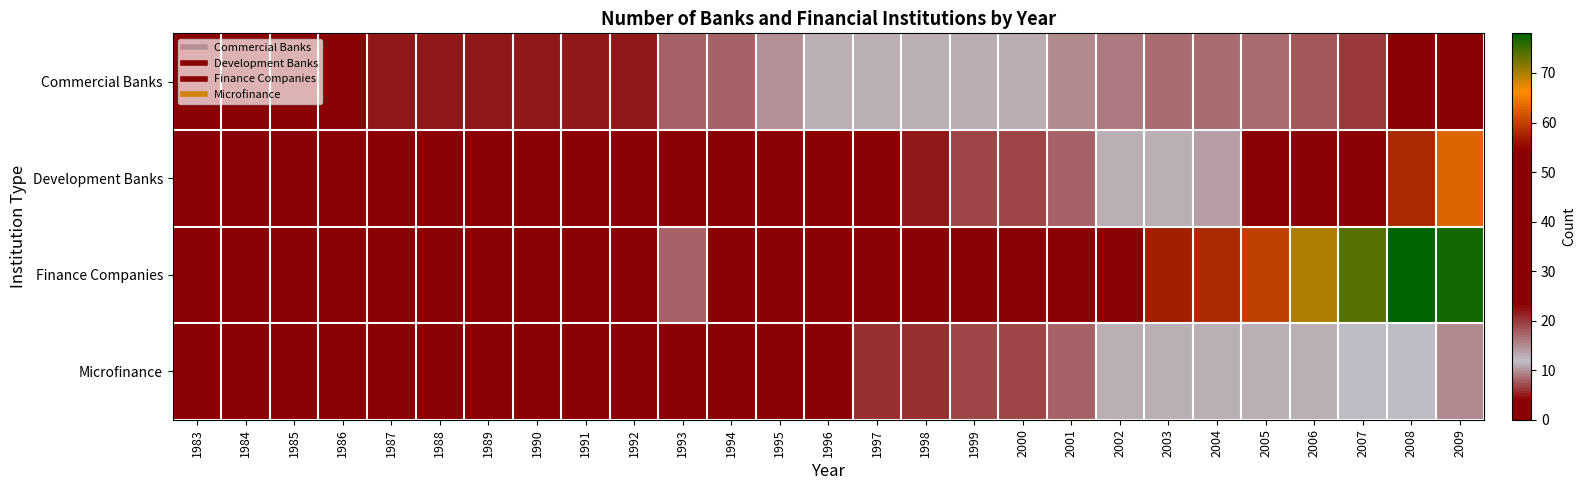

At 1992, list the series in order from smallest to largest.

Microfinance, Finance Companies, Development Banks, Commercial Banks